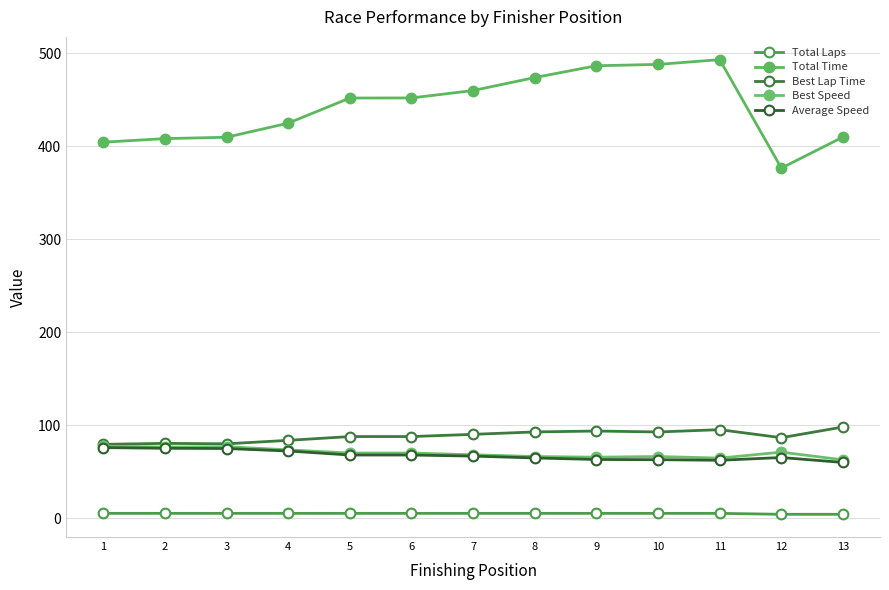

What is the difference between the Best Lap Time values at 10 and 12?

6.2